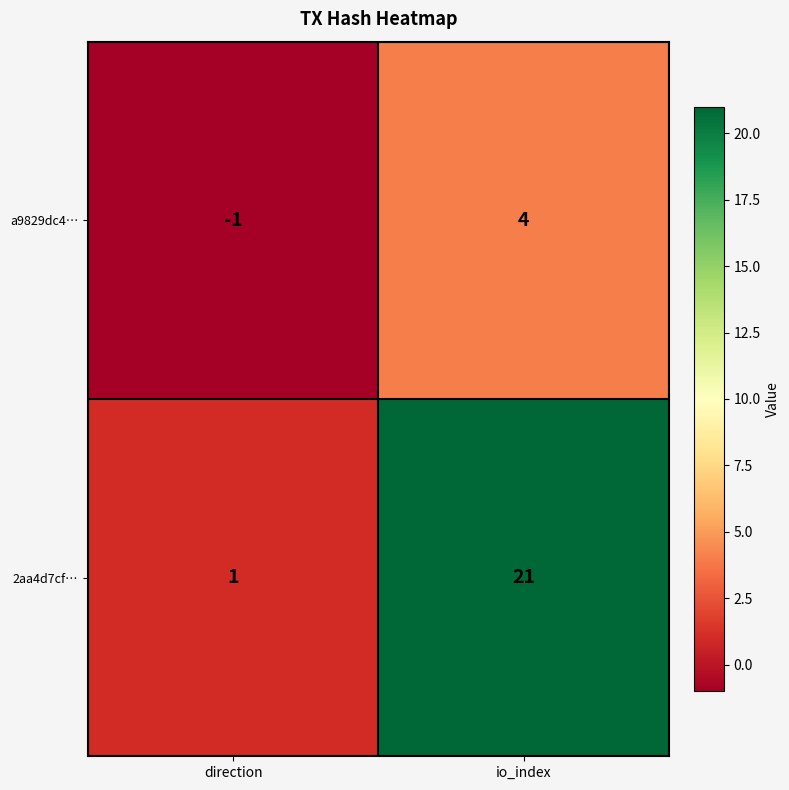

Which series has the largest range (max minus min)?

2aa4d7cf…